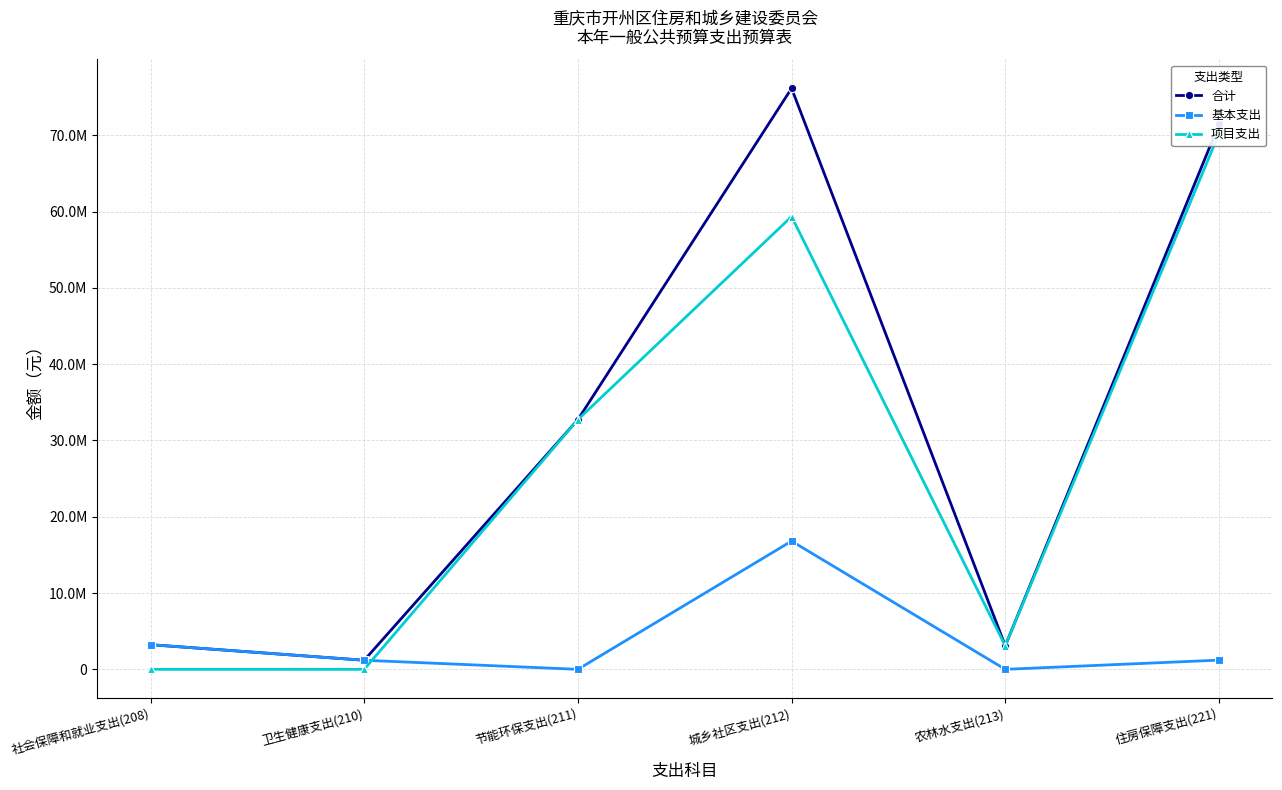

Between which two adjacent categories do 基本支出 and 项目支出 first intersect?

卫生健康支出(210) and 节能环保支出(211)